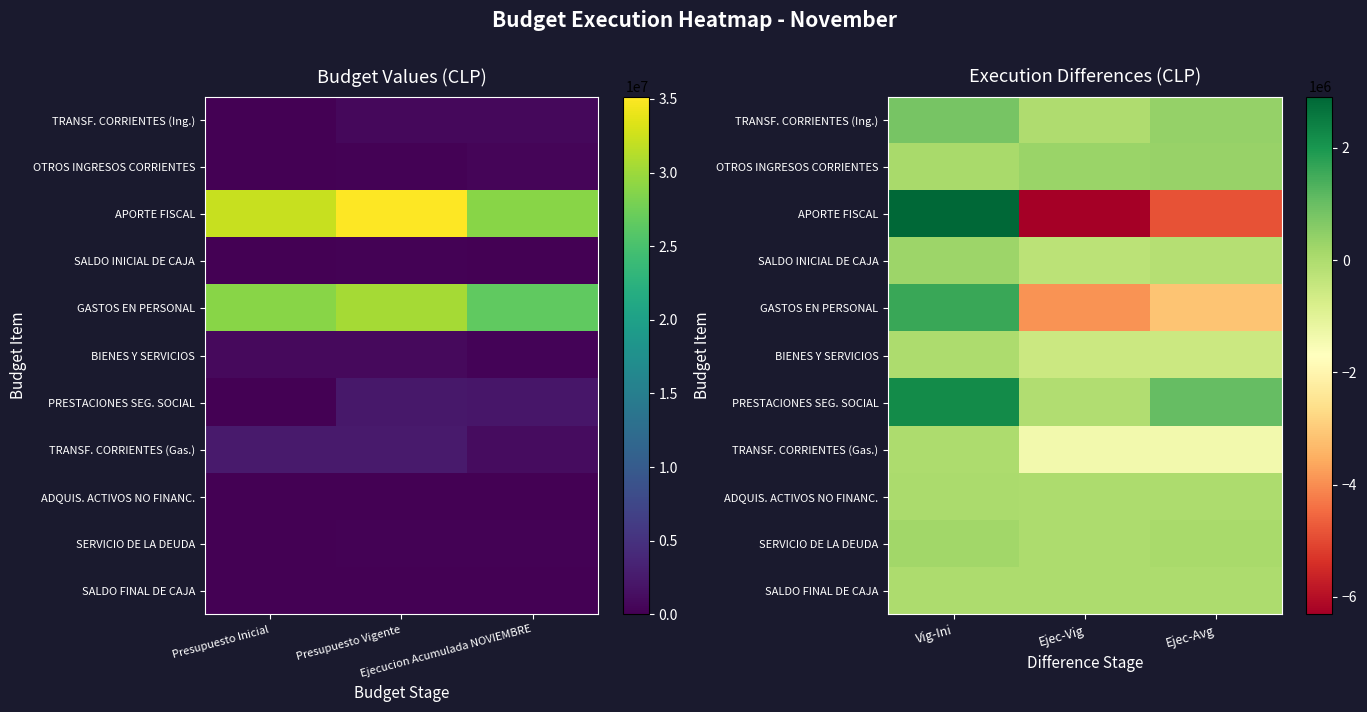

Is the value of SALDO INICIAL DE CAJA at Ejec-Avg greater than the value of PRESTACIONES SEG. SOCIAL at Vig-Ini?

No